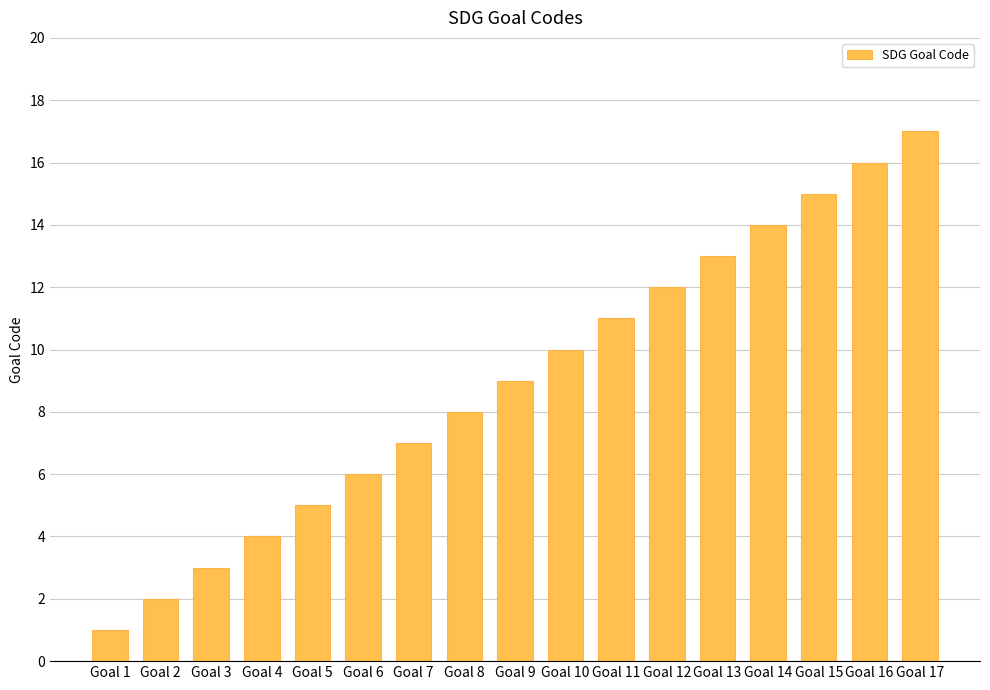

True or false: the data shows 18 at Goal 11.

False